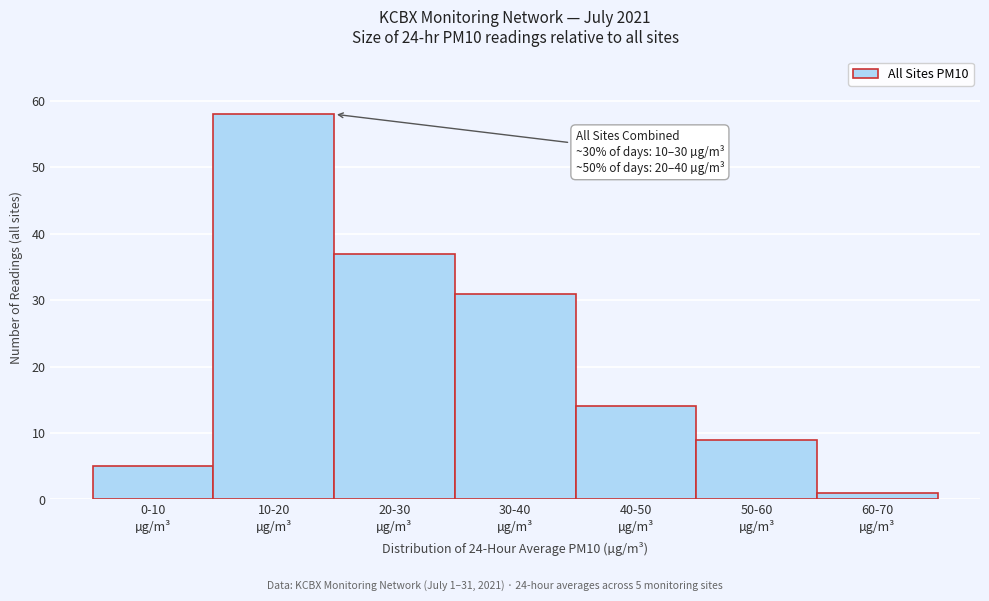

Reading left to right, transcribe all the data shown in this chart.

5	58	37	31	14	9	1